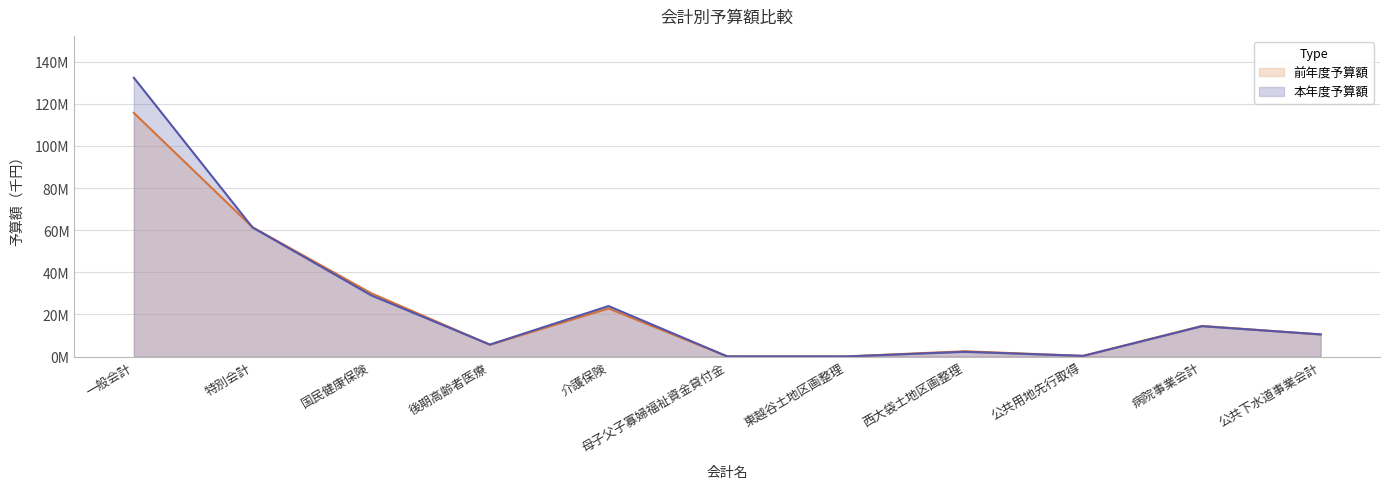

At which label does 本年度予算額 reach its minimum?

東越谷土地区画整理